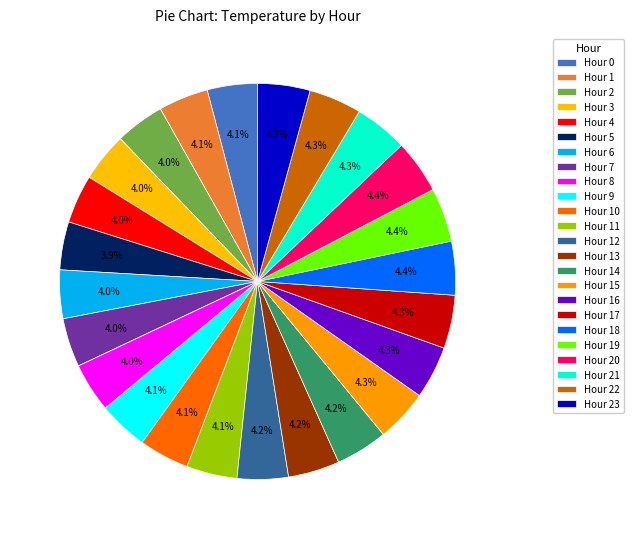

Which category has the smallest portion of the pie?

Hour 5